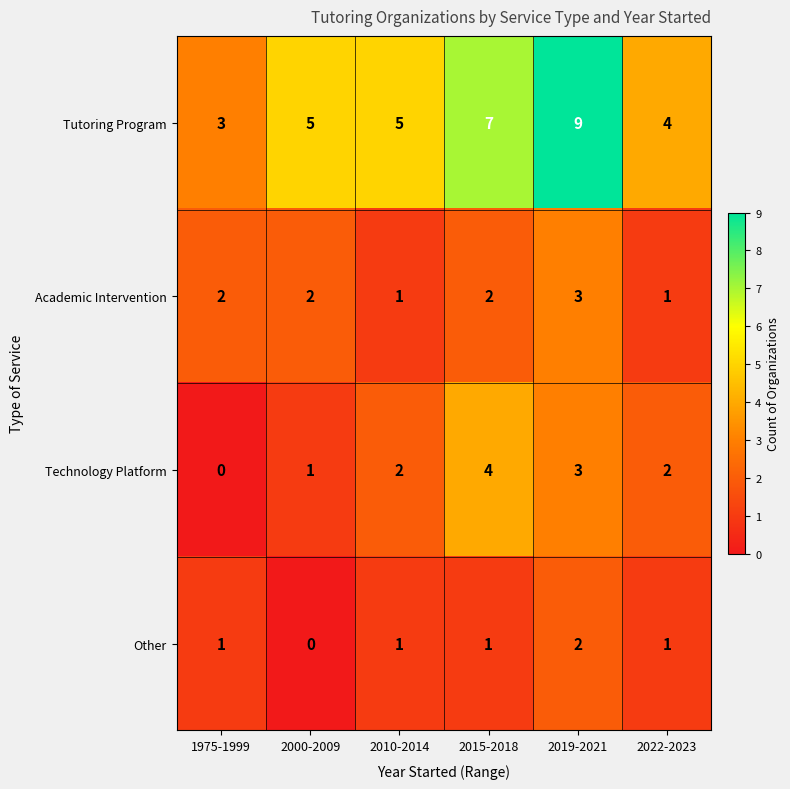

At which category is the sum across all series the highest?

2019-2021